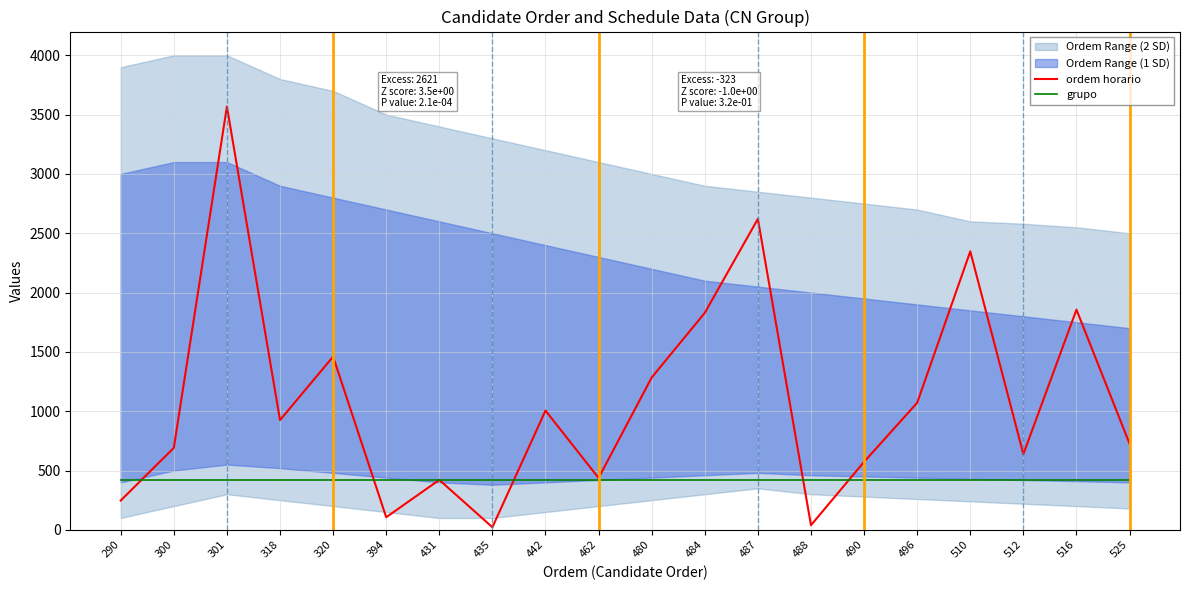

The grupo series shows 578 at 290. True or false?

False